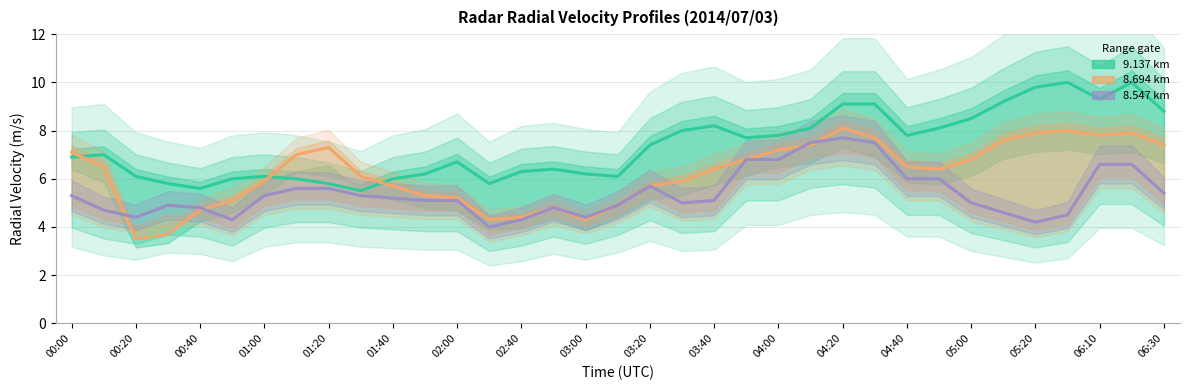

In 9.137 km, how many points are lower than both neighbors (excluding endpoints)?

7